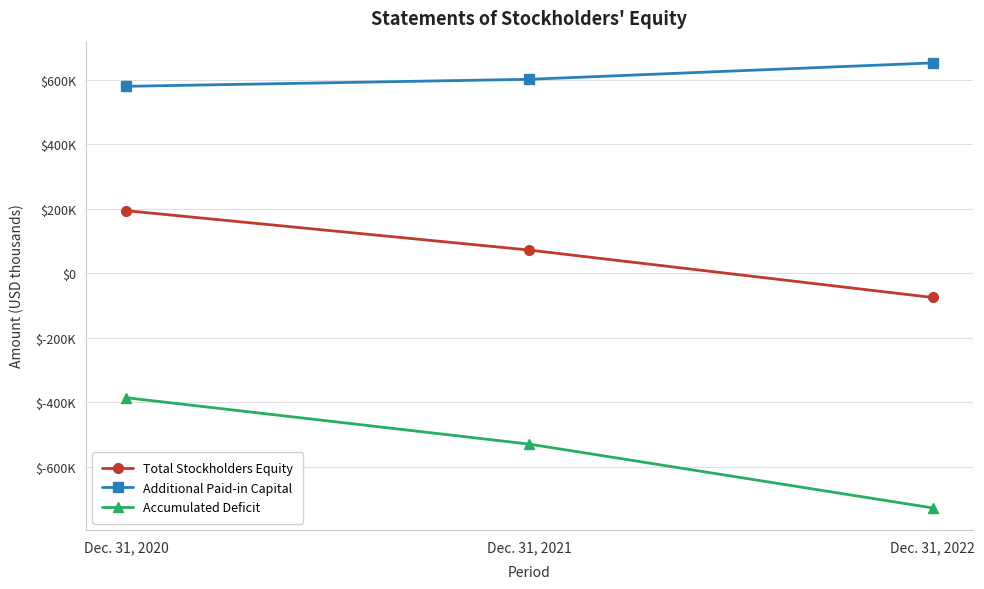

What are all the series names shown in the legend?

Total Stockholders Equity, Additional Paid-in Capital, Accumulated Deficit